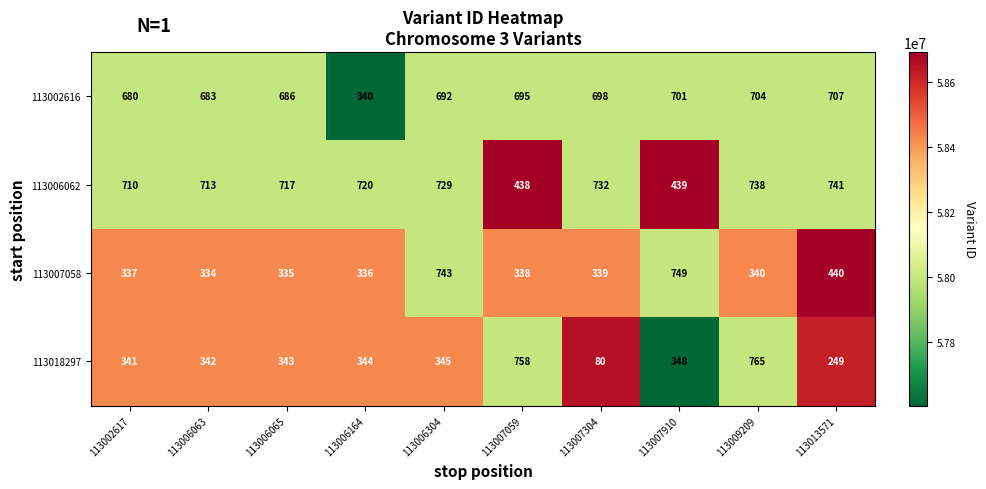

What is the minimum value shown in the chart?

80